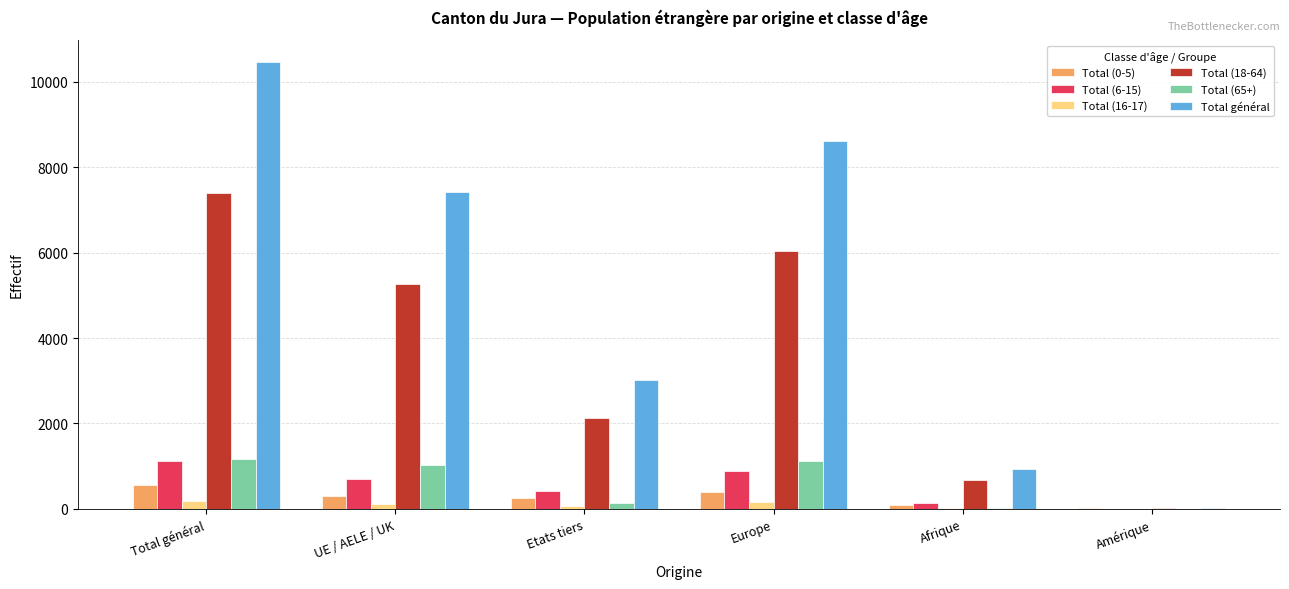

At which category does the chart reach its peak across all series?

Total général